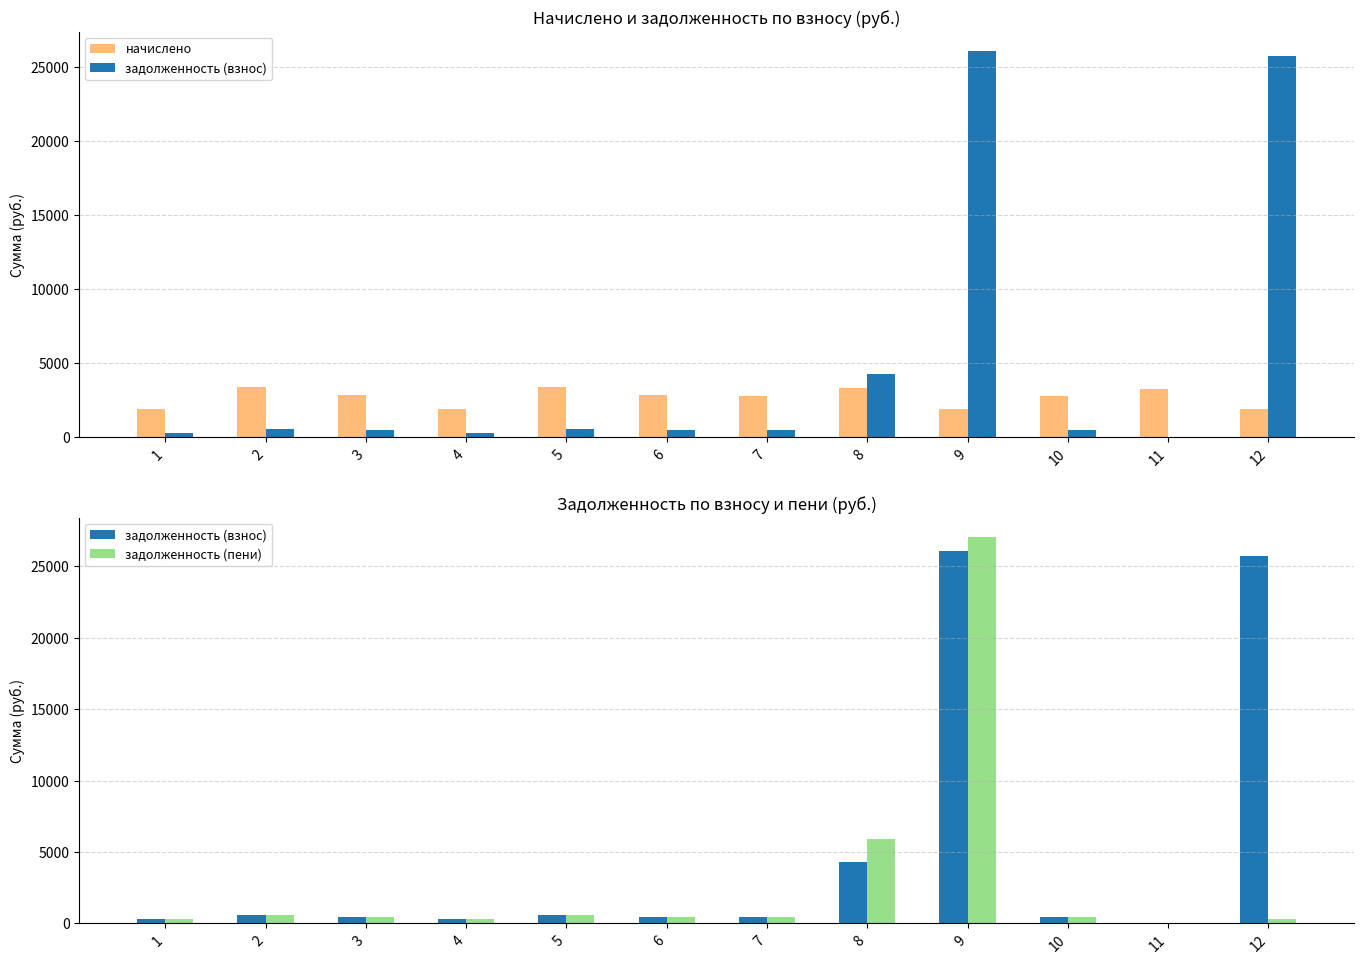

Reading left to right, extract all data points from this chart.

начислено: 1902.2	3392.0	2825.6	1908.4	3416.6	2837.9	2764.0	3299.6	1902.2	2782.5	3268.9	1908.4
задолженность (взнос): 317.0	565.3	470.9	318.1	569.4	473.0	460.7	4295.0	26102.5	463.8	0.0	25744.3
задолженность (пени): 317.0	565.3	470.2	318.1	569.4	472.8	460.7	5944.8	27053.6	463.0	0.0	318.1